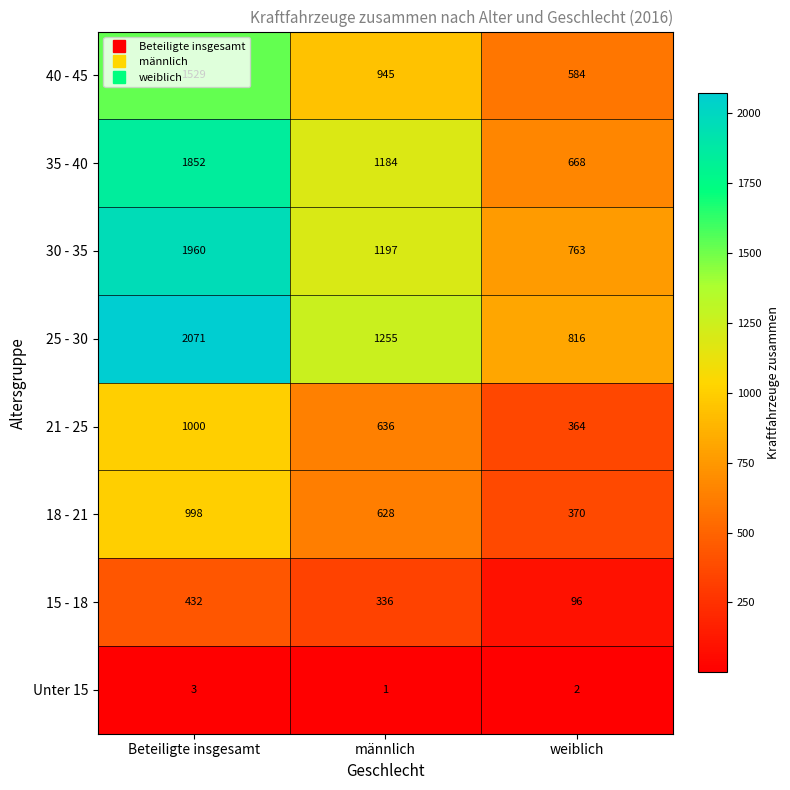

Is the value of 25 - 30 at weiblich greater than the value of 15 - 18 at Beteiligte insgesamt?

Yes